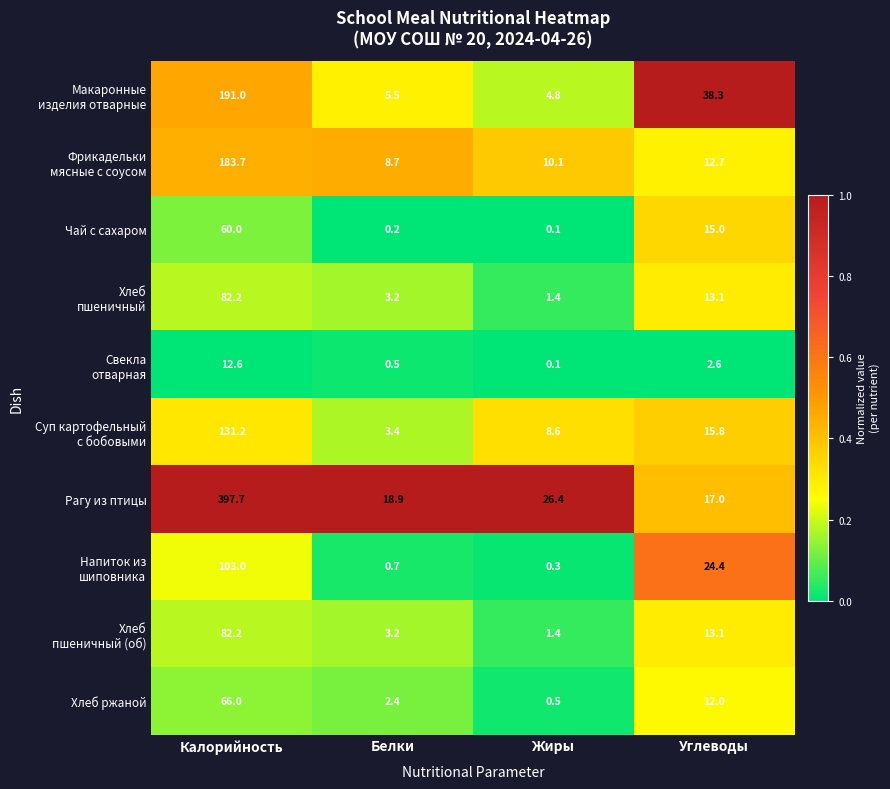

Which series changed the most between Калорийность and Углеводы?

Рагу из птицы